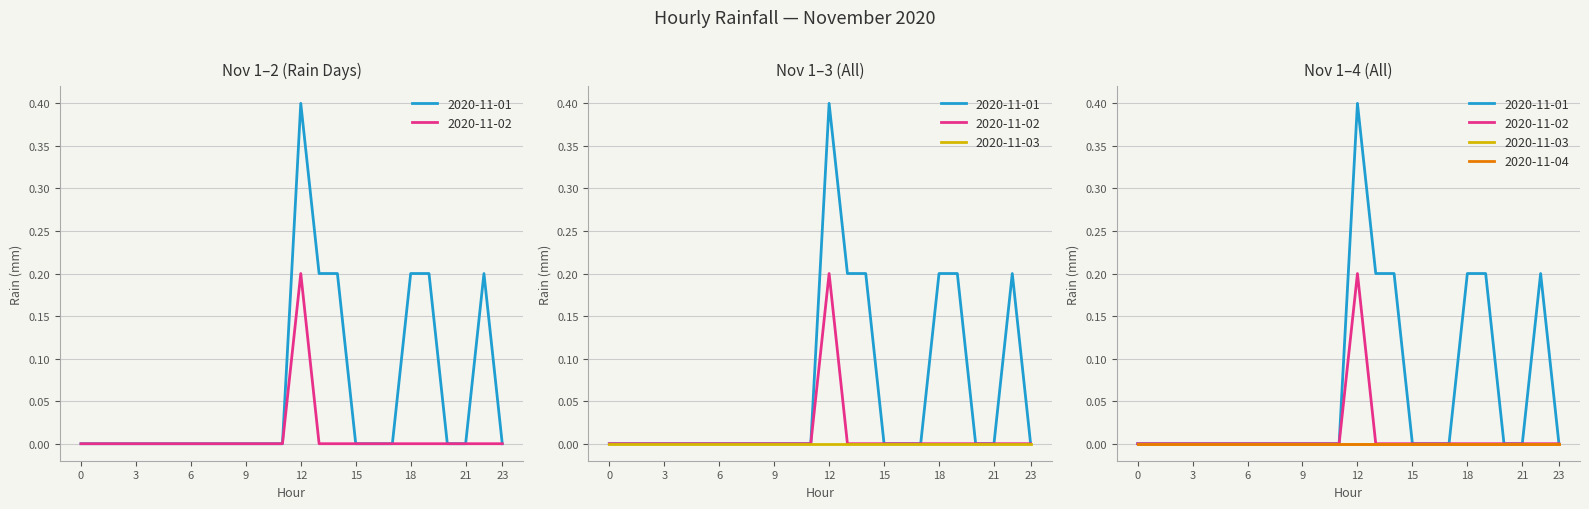

True or false: 2020-11-01 and 2020-11-02 cross at least once.

False